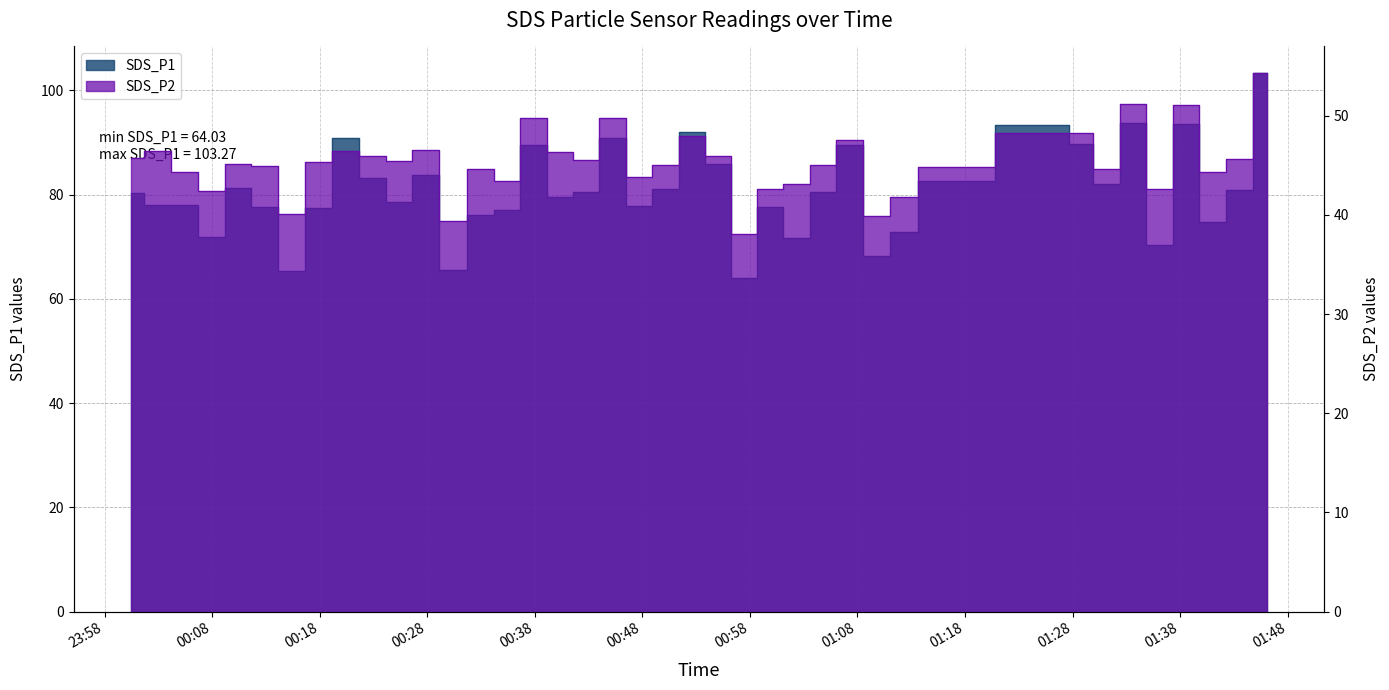

Is the value of SDS_P2 at 2021/12/10 00:00:26 greater than the value of SDS_P1 at 2021/12/10 01:36:07?

No